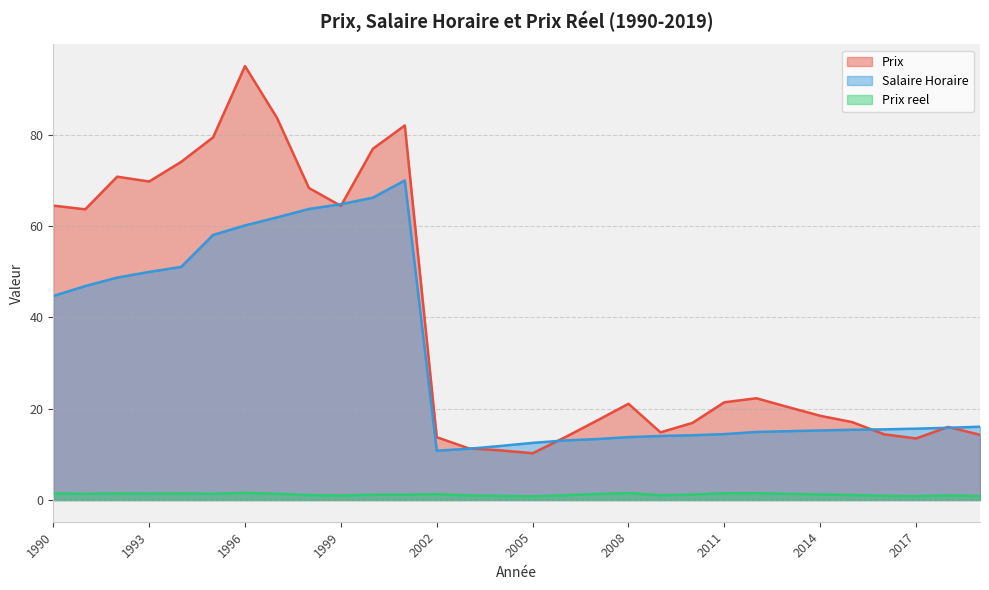

At which label is Prix reel closest to 1?

1999